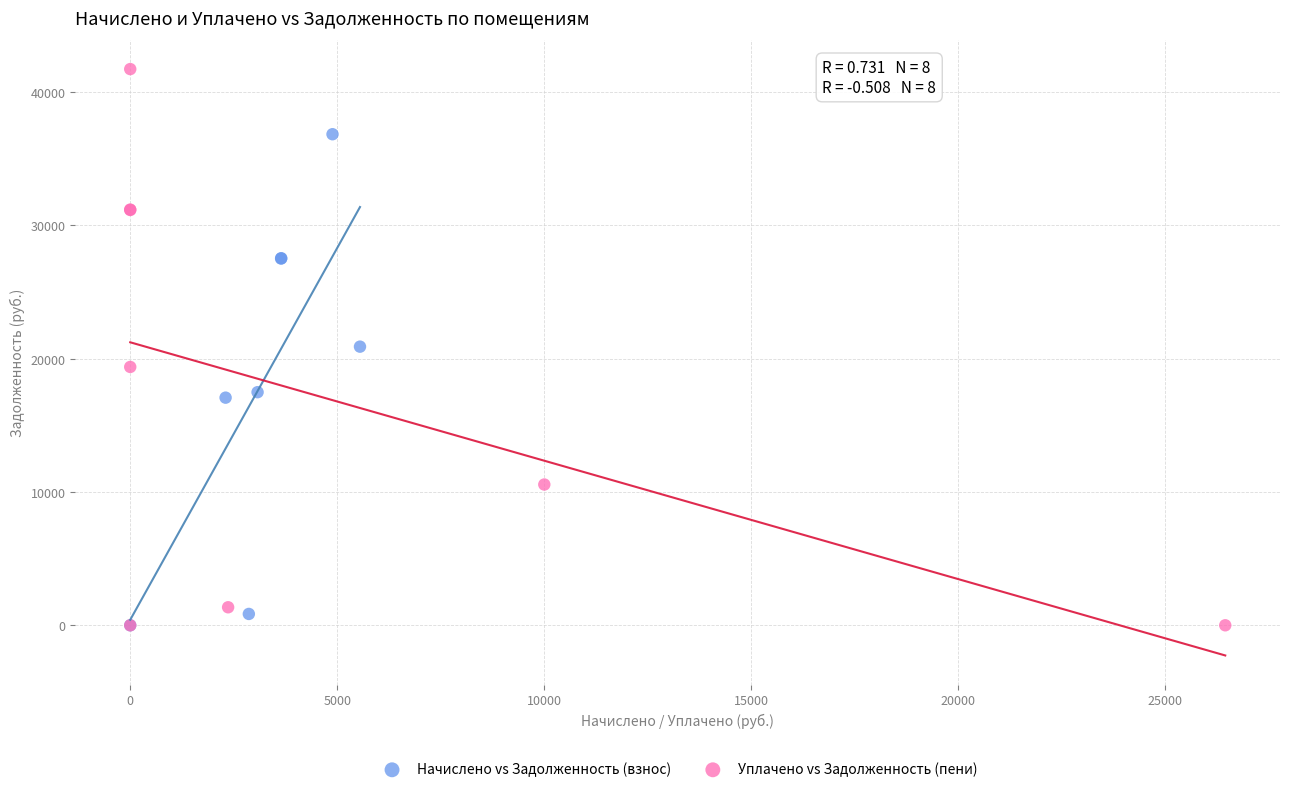

Which series has the largest Y range (max minus min)?

Уплачено vs Задолженность (пени)